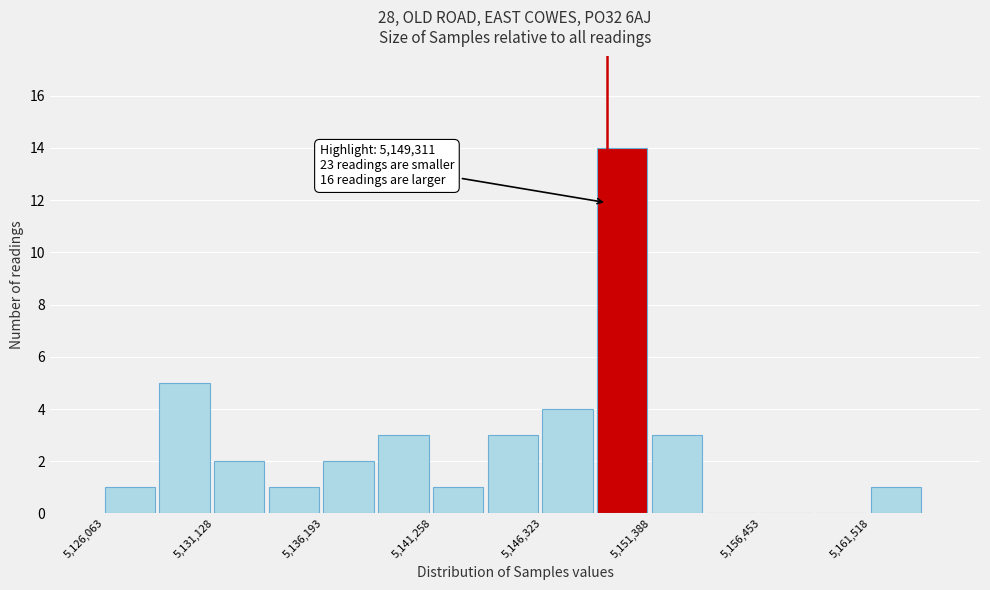

Around what value on the x-axis is the tallest bar? Give the approximate position of its centre, as read against the axis.

5150000